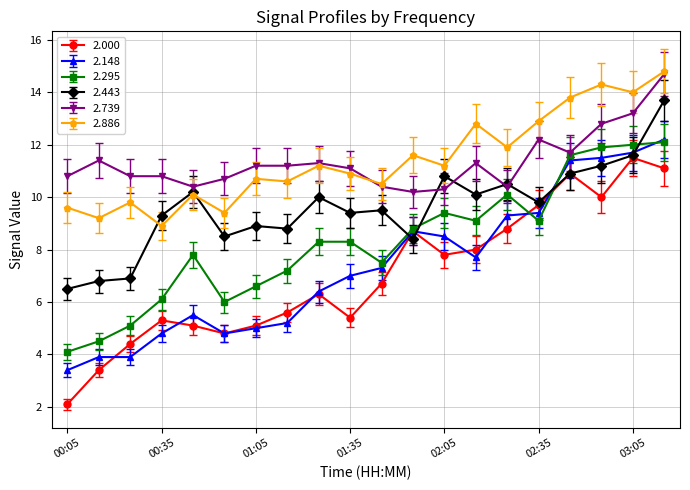

What is the sum of all 2.295 values?

165.6